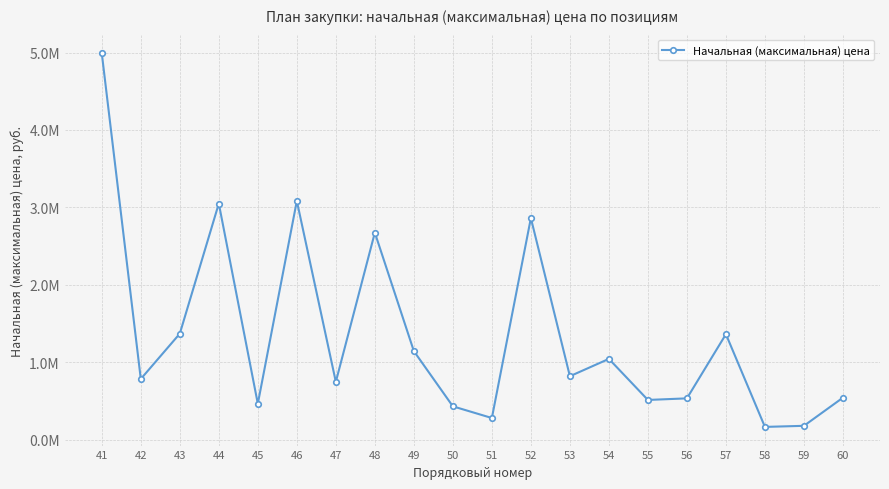

What is the change in value from 44 to 60?

-2506080.9